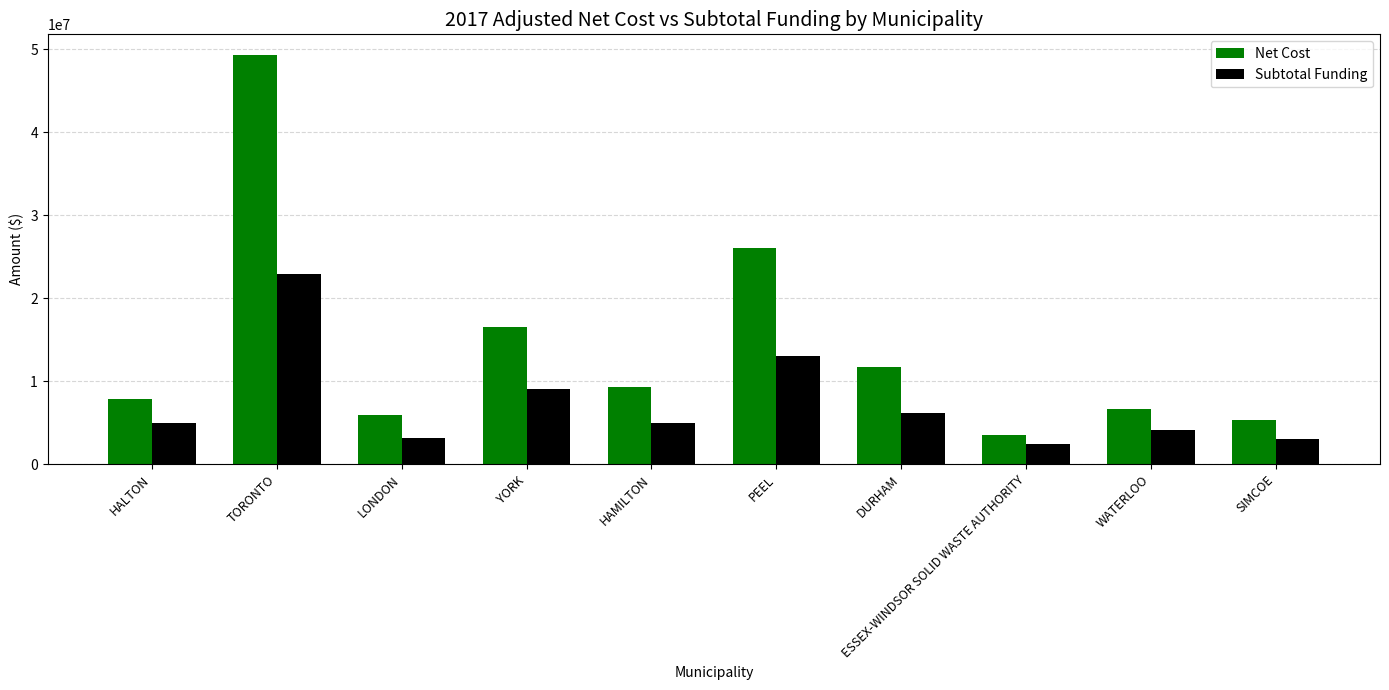

Rank the categories by Net Cost value from highest to lowest.

TORONTO, PEEL, YORK, DURHAM, HAMILTON, HALTON, WATERLOO, LONDON, SIMCOE, ESSEX-WINDSOR SOLID WASTE AUTHORITY